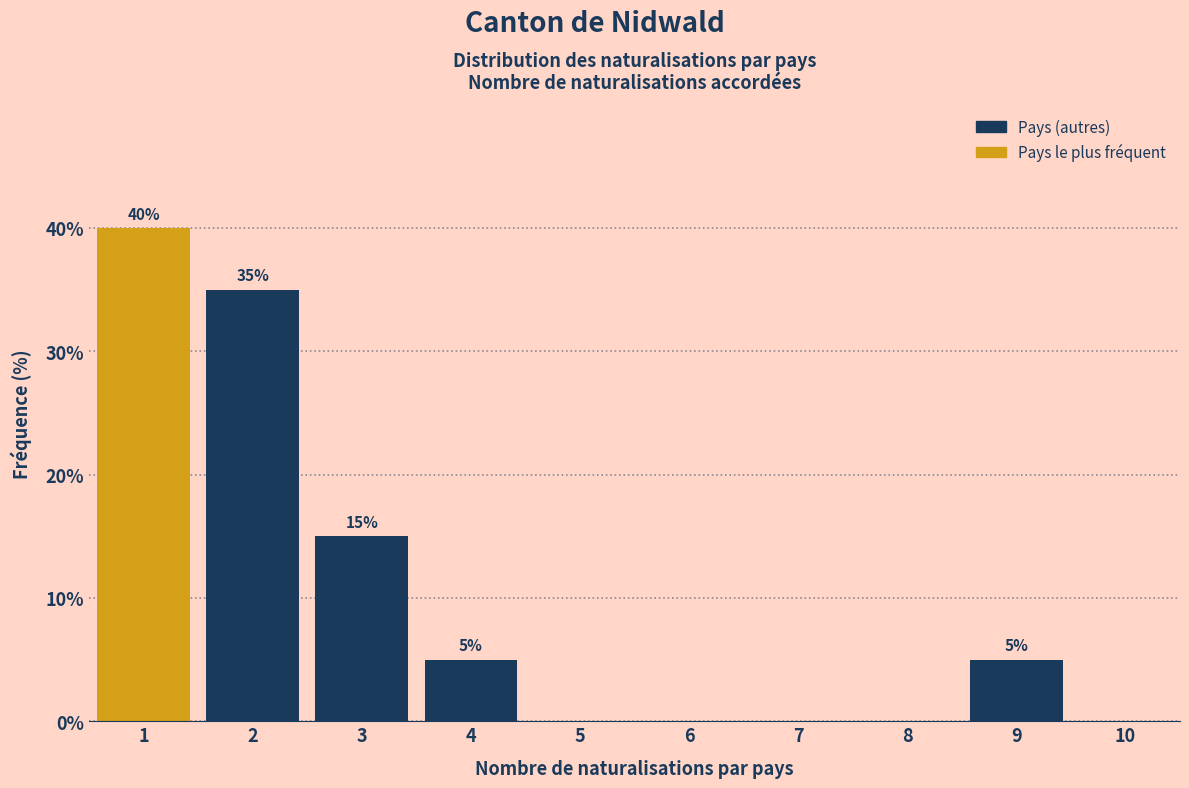

Over which range of the x-axis is the bar tallest?

0.5 to 1.5